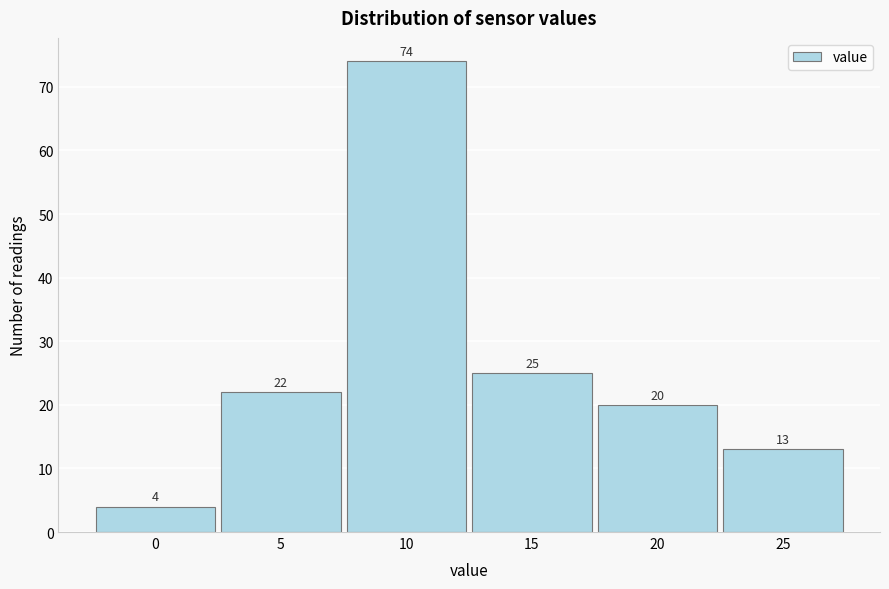

Reading right to left, extract all data points from this chart.

25=13	20=20	15=25	10=74	5=22	0=4